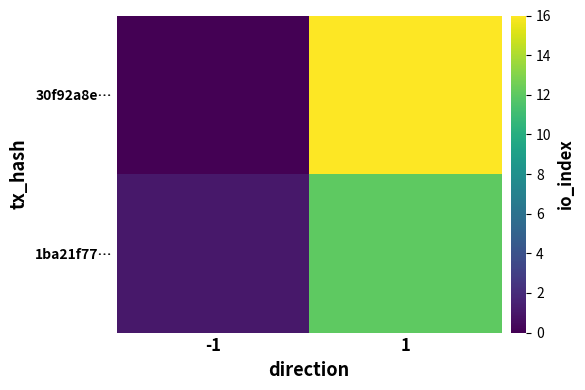

Reading left to right, list all the values displayed in this chart.

30f92a8e…: -1=-1	1=16
1ba21f77…: -1=1	1=12